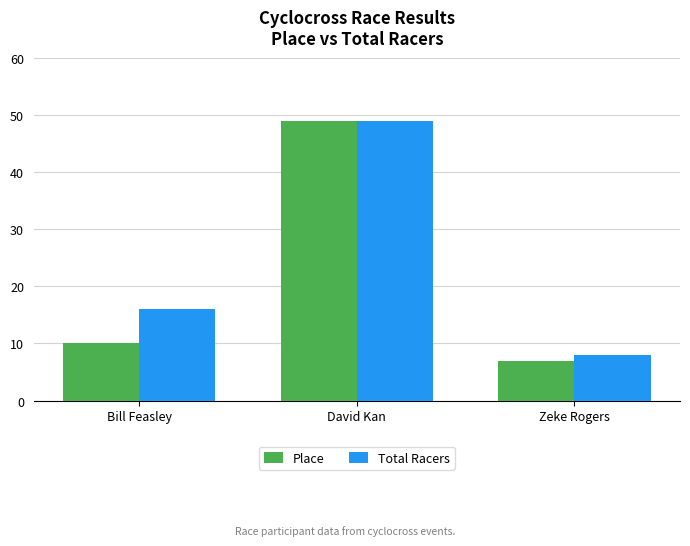

The Total Racers series shows 16 at Bill Feasley. True or false?

True